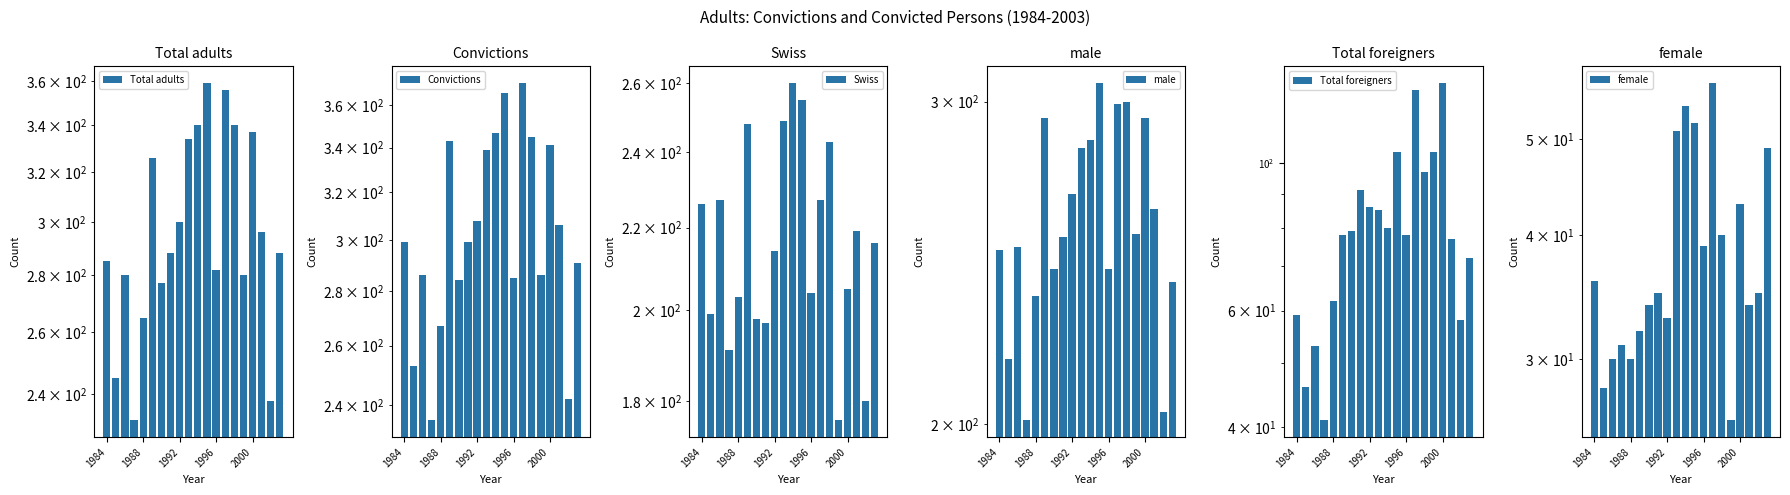

What is the value of the Convictions bar at the 2nd from the left?

253